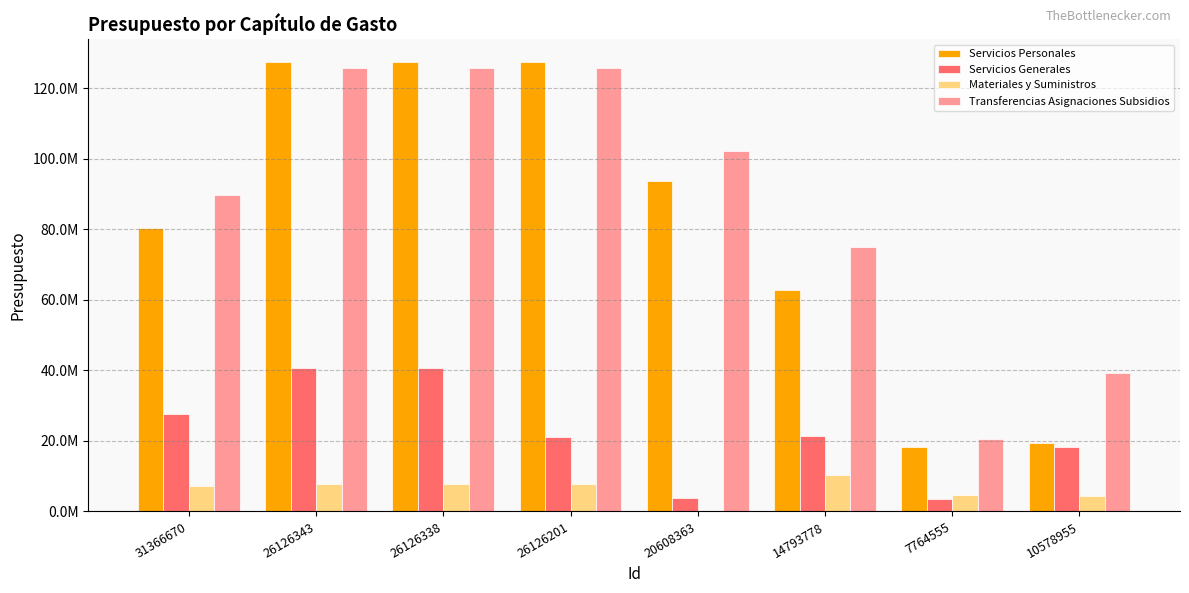

What are all the series names shown in the legend?

Servicios Personales, Servicios Generales, Materiales y Suministros, Transferencias Asignaciones Subsidios